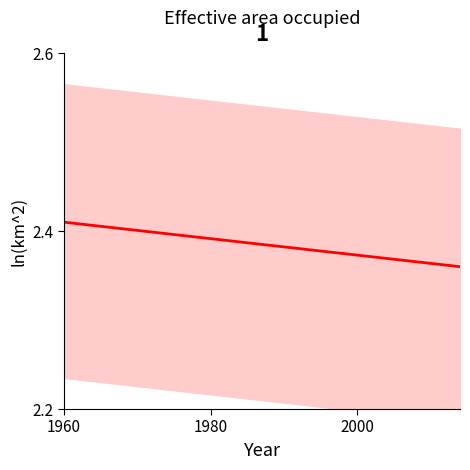

What position from the left is 1980?

2